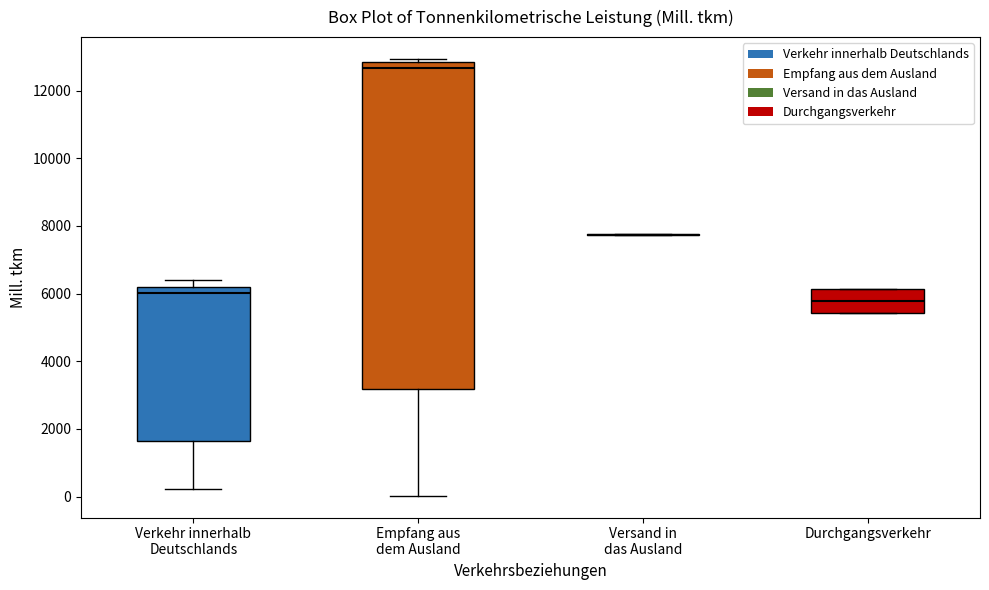

Where does the median line of the box for Durchgangsverkehr sit on the y-axis? The values are not printed on the chart, so give them approximately, as read against the axis.

5800